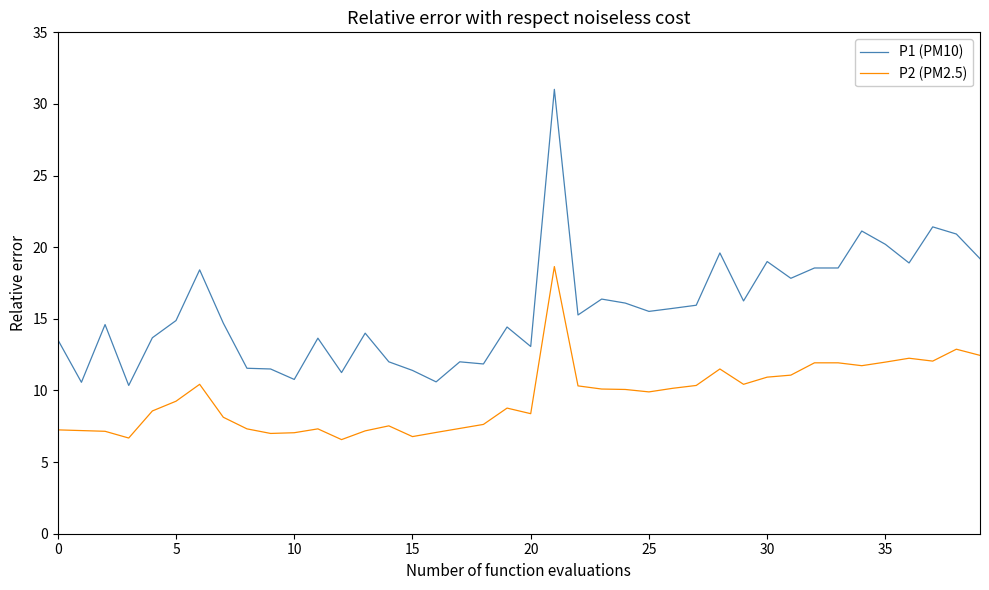

What is the difference between the maximum and minimum values in the P1 (PM10) series?

20.7